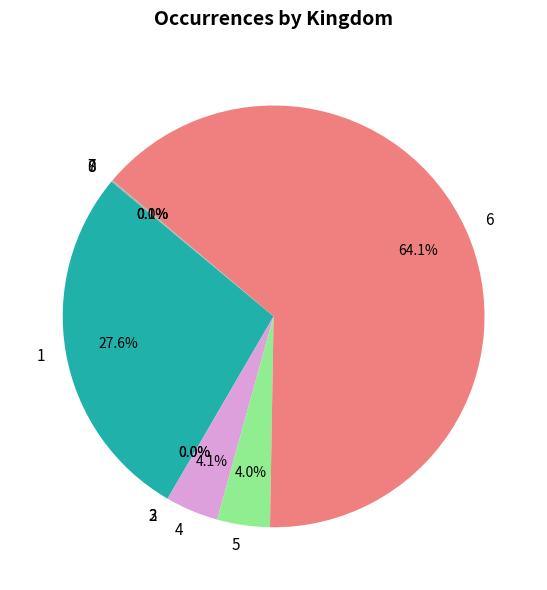

Which category has the biggest portion of the pie?

6